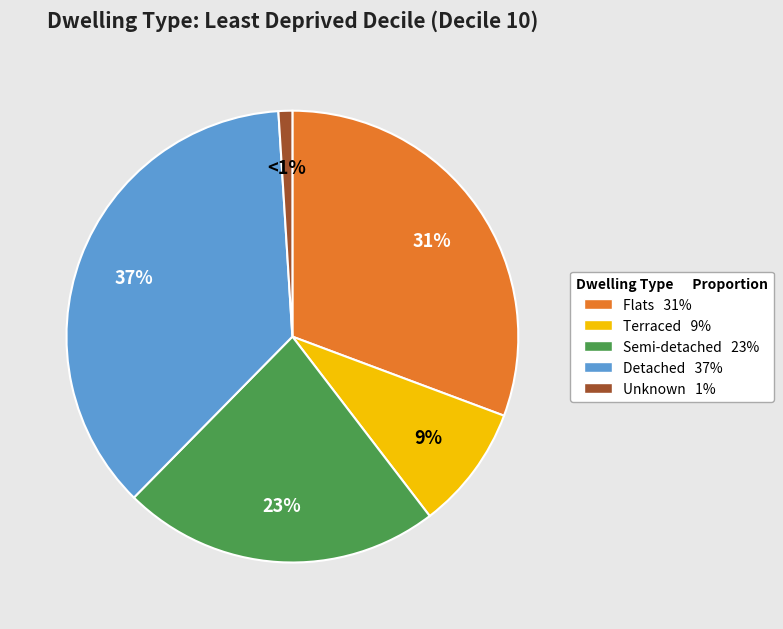

Which category has the smallest portion of the pie?

Unknown 1%